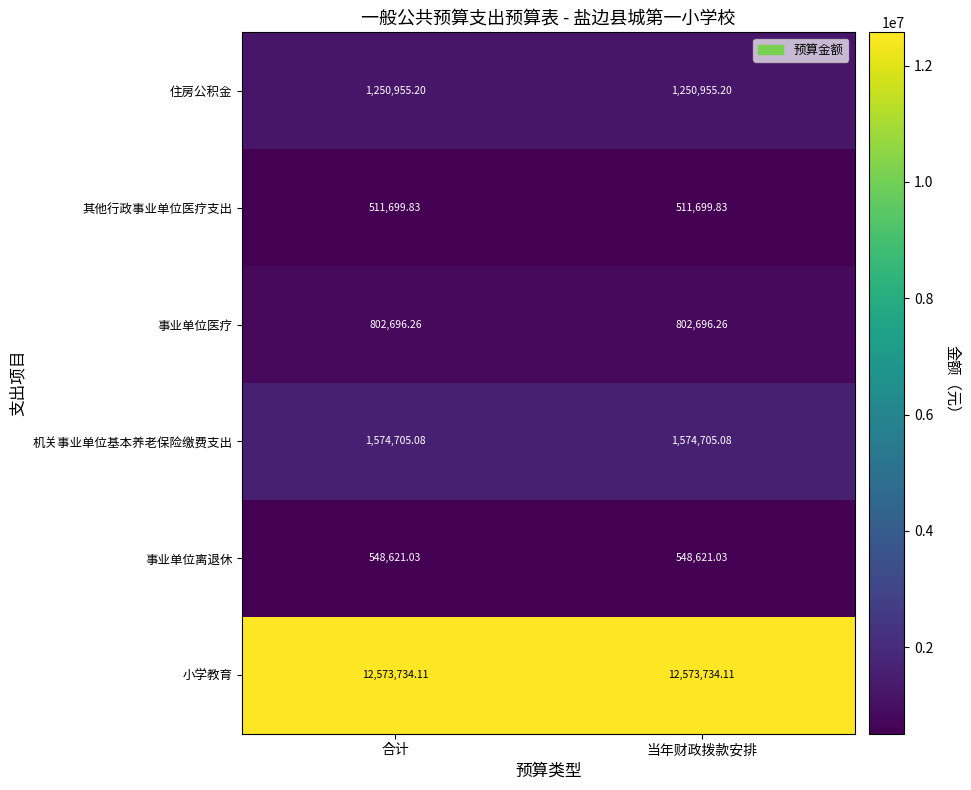

Which series has the largest total across all categories?

小学教育